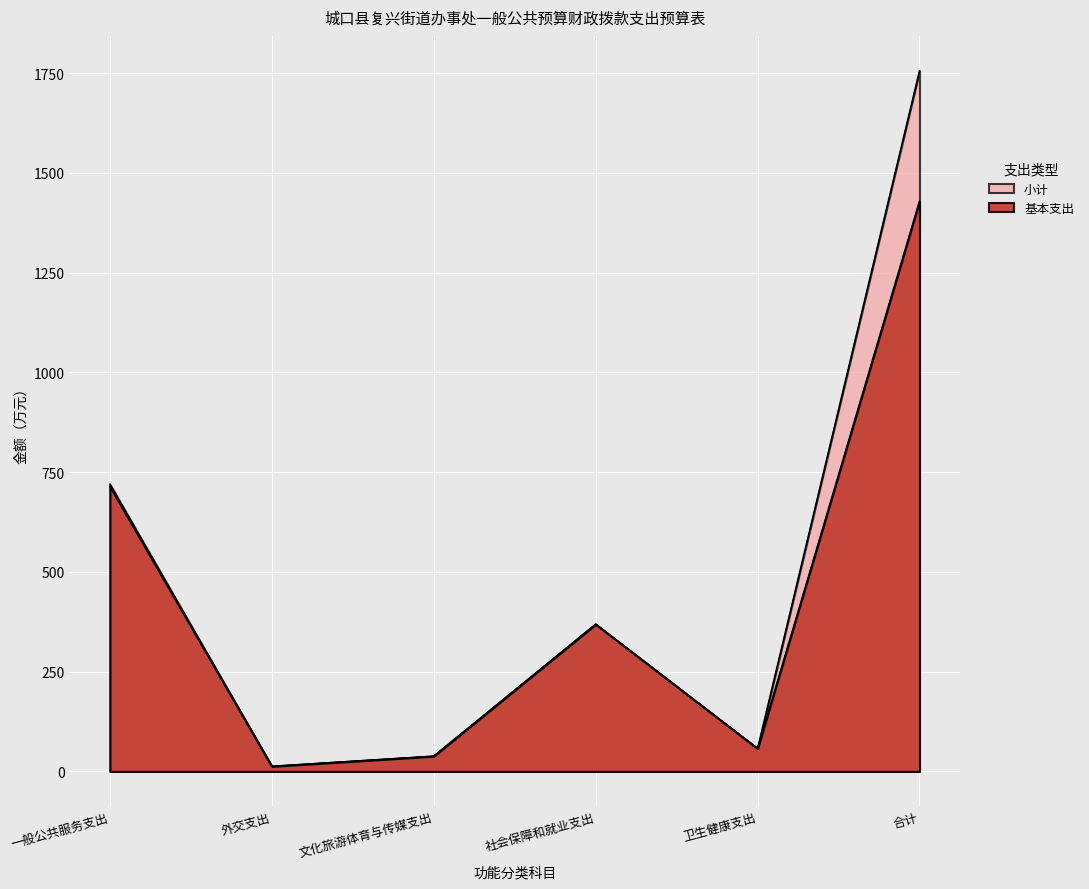

What is the sum of all 基本支出 values?

2619.6